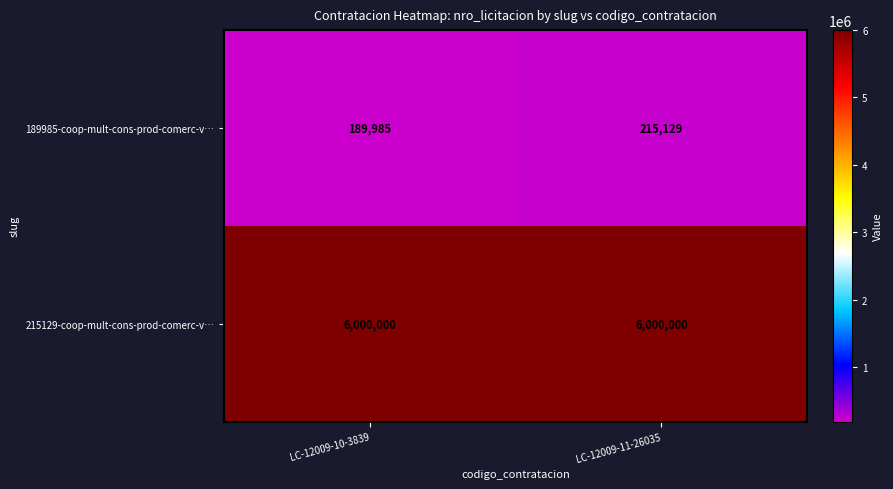

Rank the series by their maximum value, from highest to lowest.

215129-coop-mult-cons-prod-comerc-v…, 189985-coop-mult-cons-prod-comerc-v…